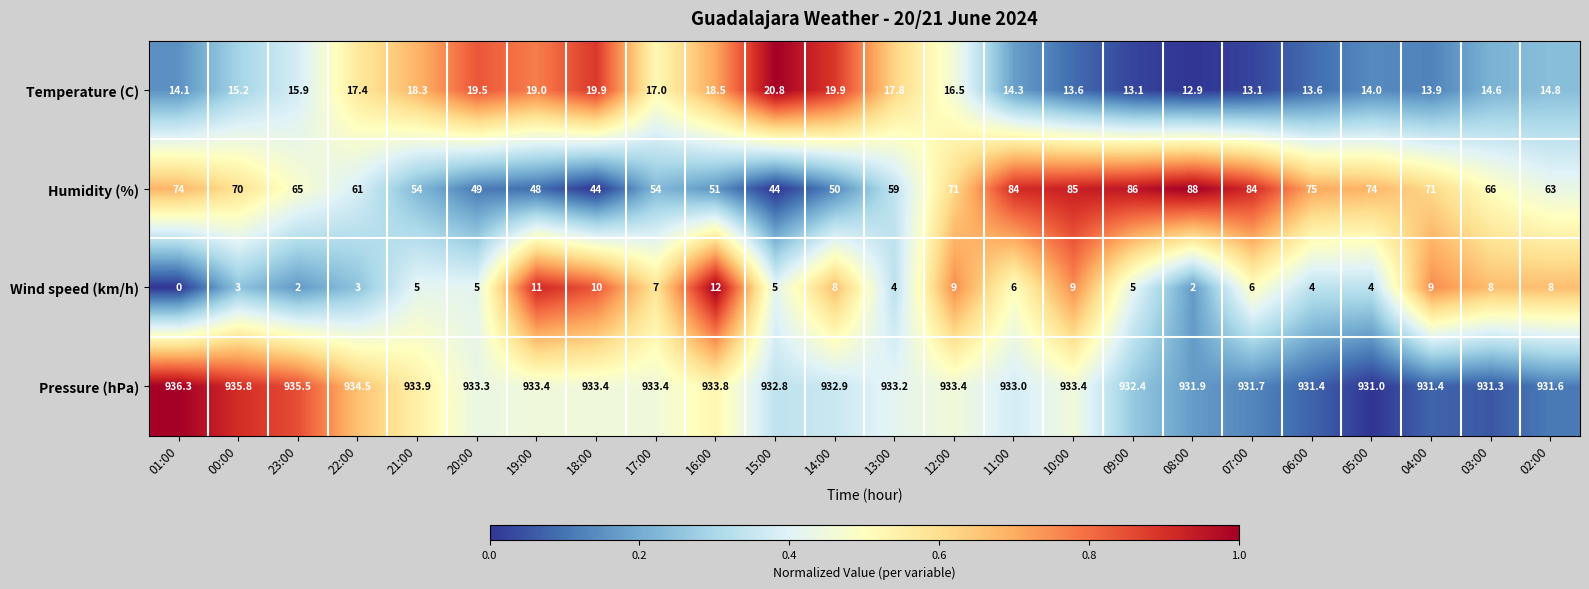

Which series has the widest spread of values?

Humidity (%)